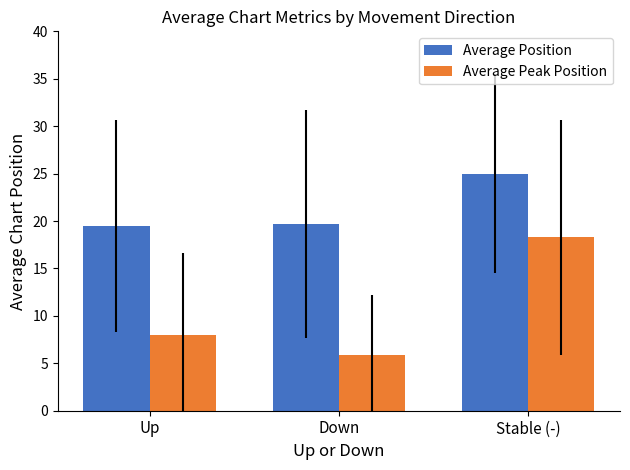

List the series in order of their overall mean, lowest first.

Average Peak Position, Average Position